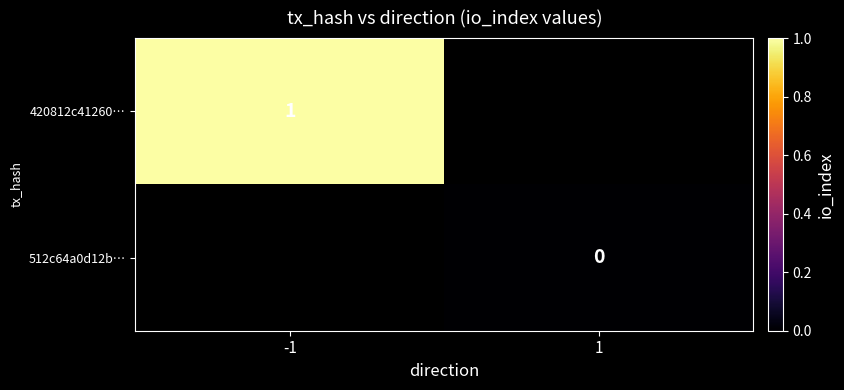

How many distinct data groups are displayed?

2